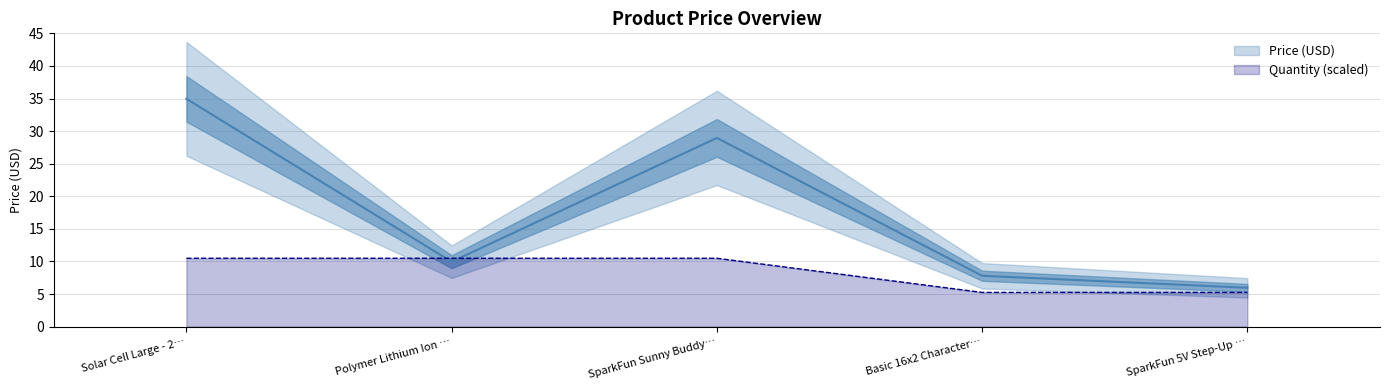

The Quantity (scaled) series shows 8.5 at Basic 16x2 Character…. True or false?

False